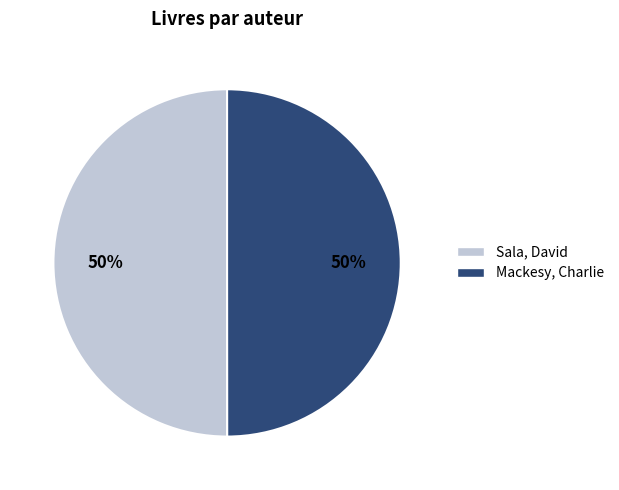

What is the ratio of the value at Mackesy, Charlie to the value at Sala, David?

1.0